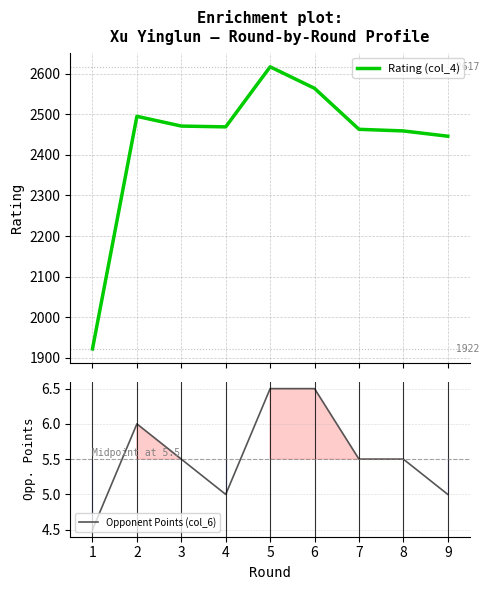

What is the minimum value for Rating (col_4)?

1922